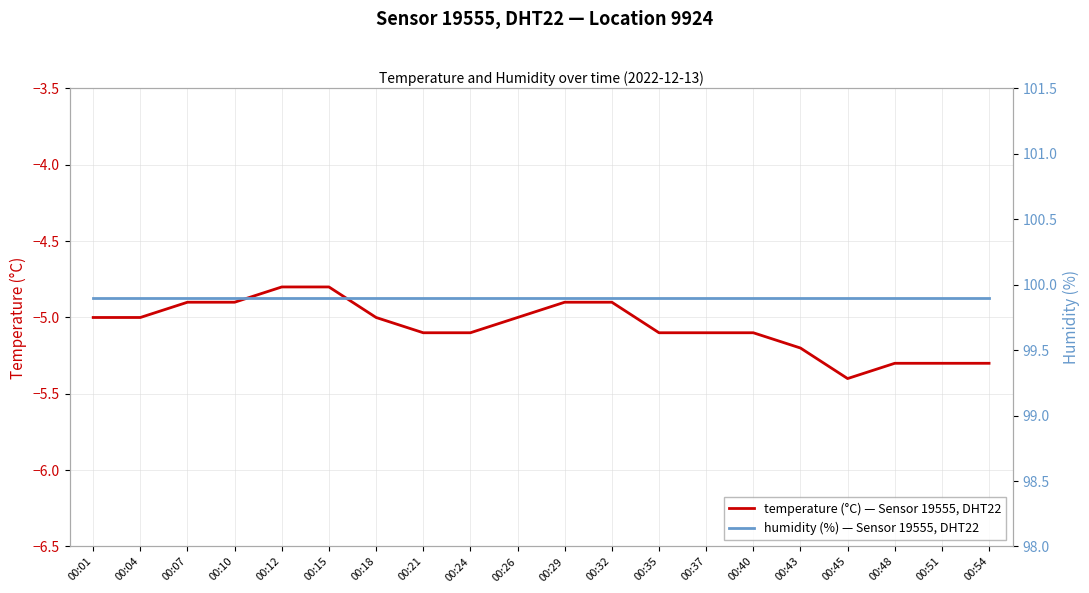

Which label corresponds to the smallest value in the chart?

00:45